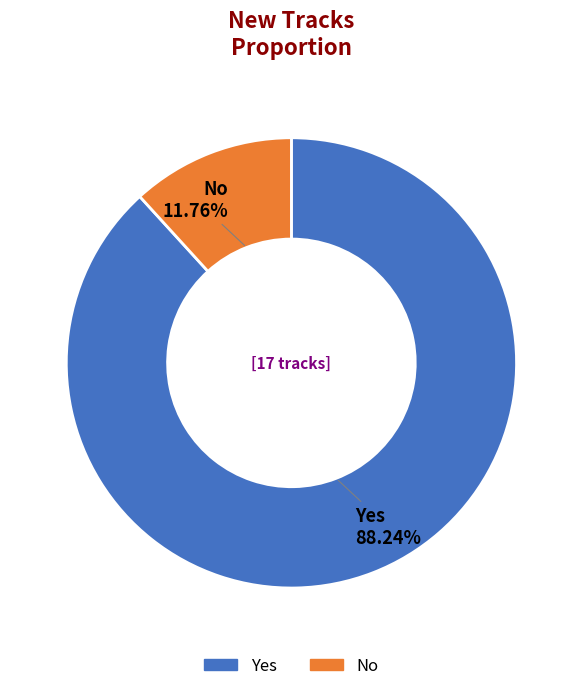

Between No and Yes, which is larger?

Yes